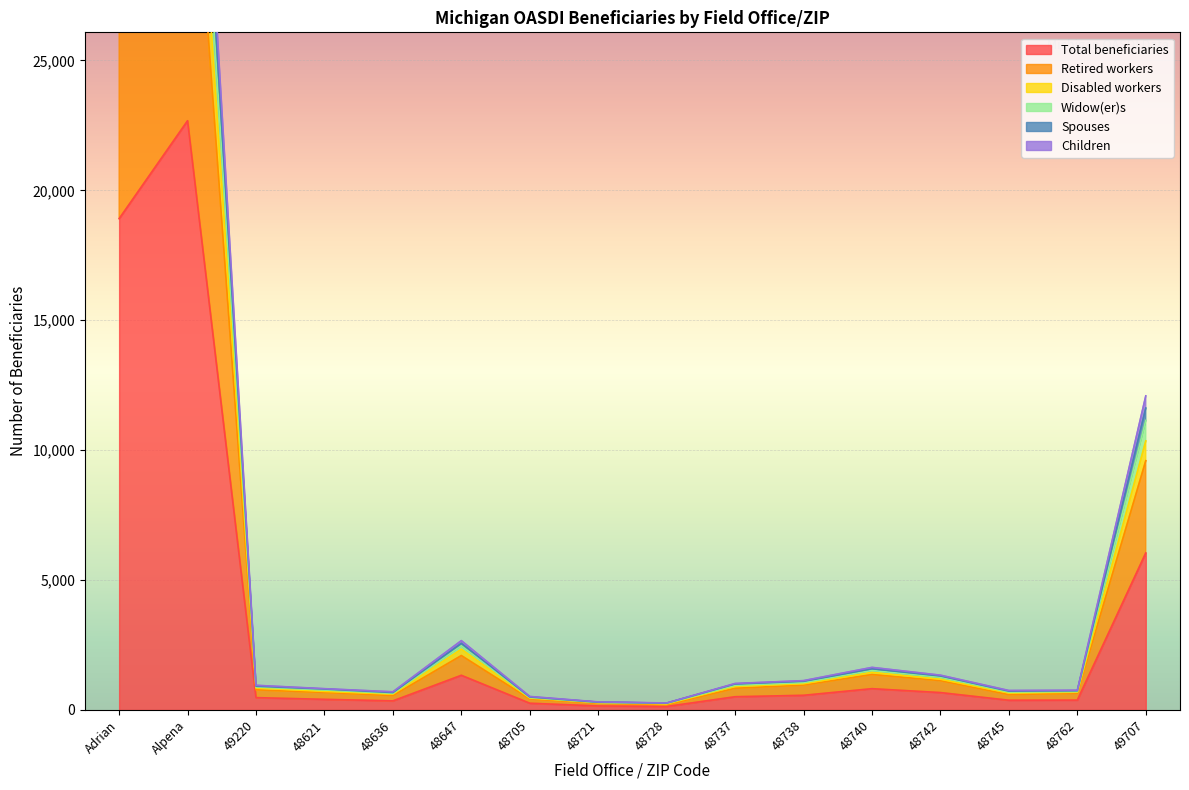

True or false: Total beneficiaries has more than 0 interior local peaks.

True